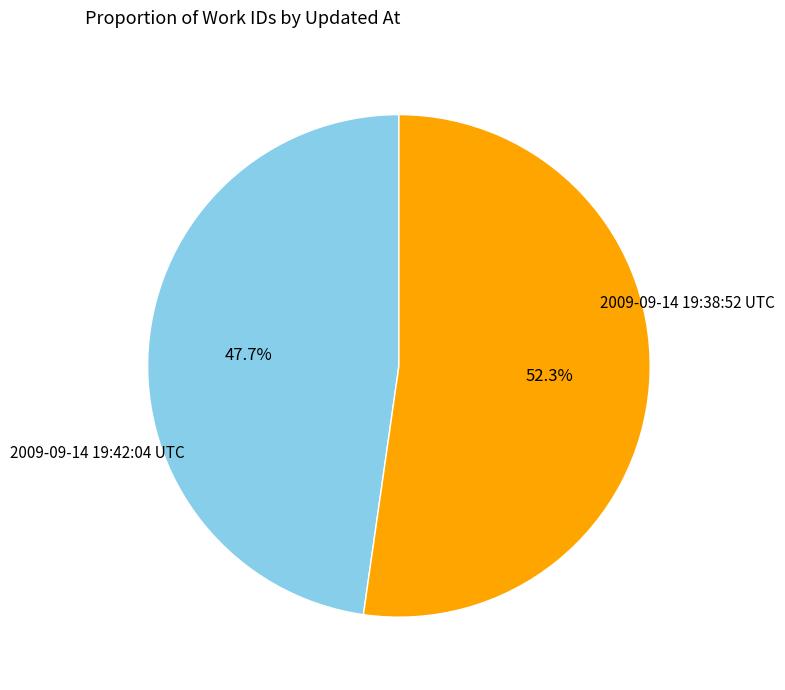

How many segments does this pie chart have?

2